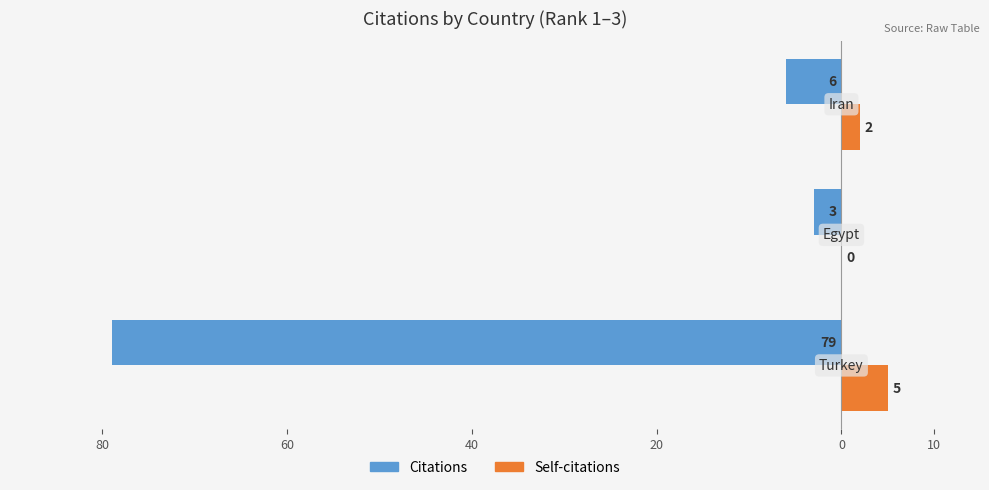

What are all the series names shown in the legend?

Citations, Self-citations